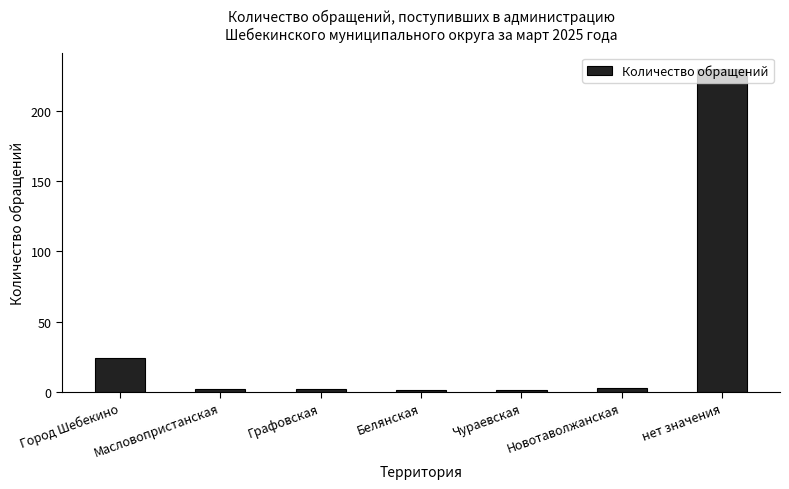

What is the change in value from Город Шебекино to Графовская?

-22